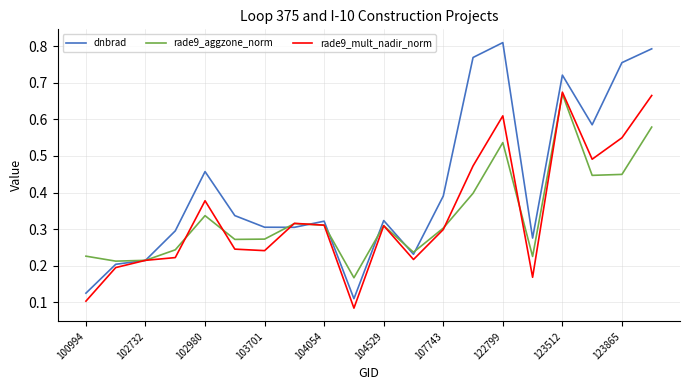

Which series has the largest range (max minus min)?

dnbrad